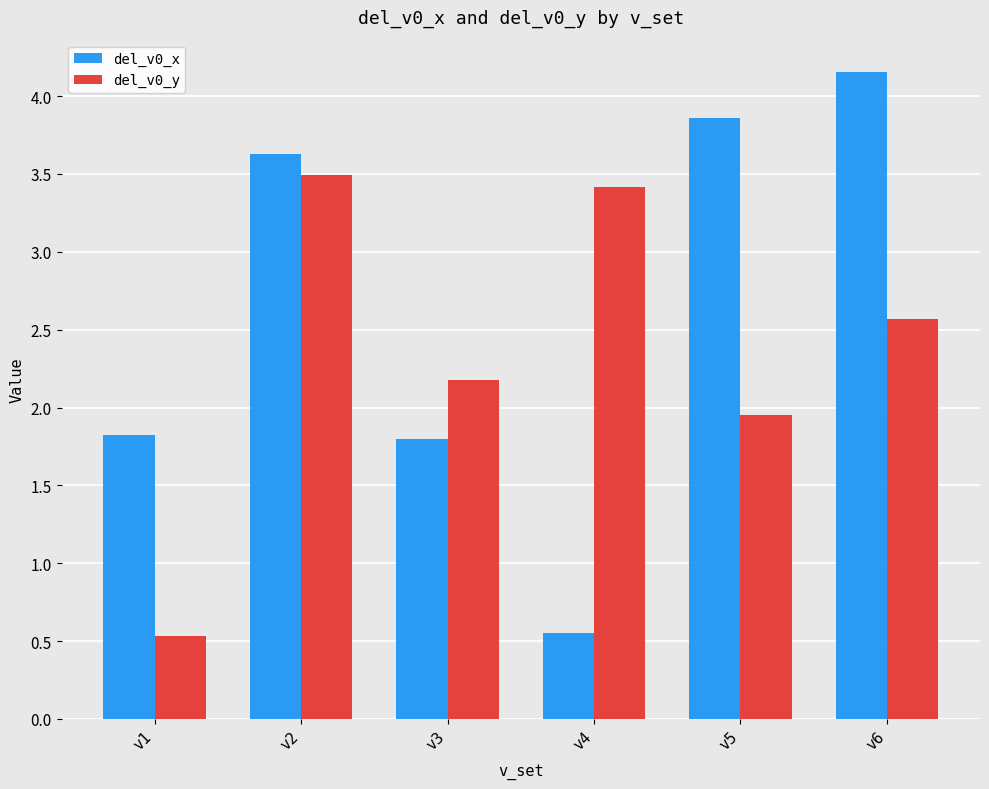

Where is del_v0_y nearest to the value 2?

v5